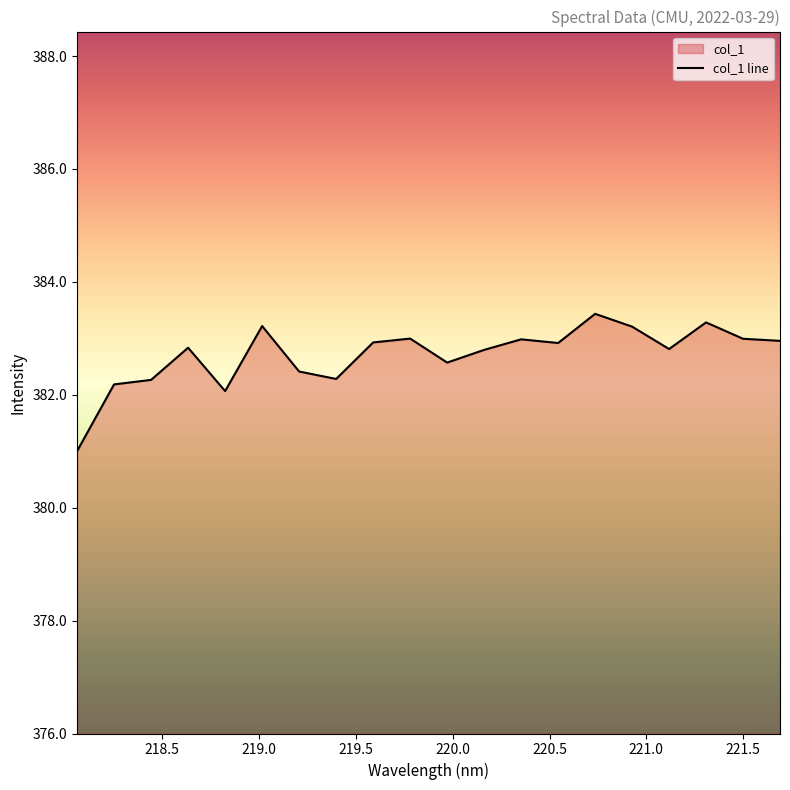

Between 219.589 and 219.0156, which is larger?

219.0156